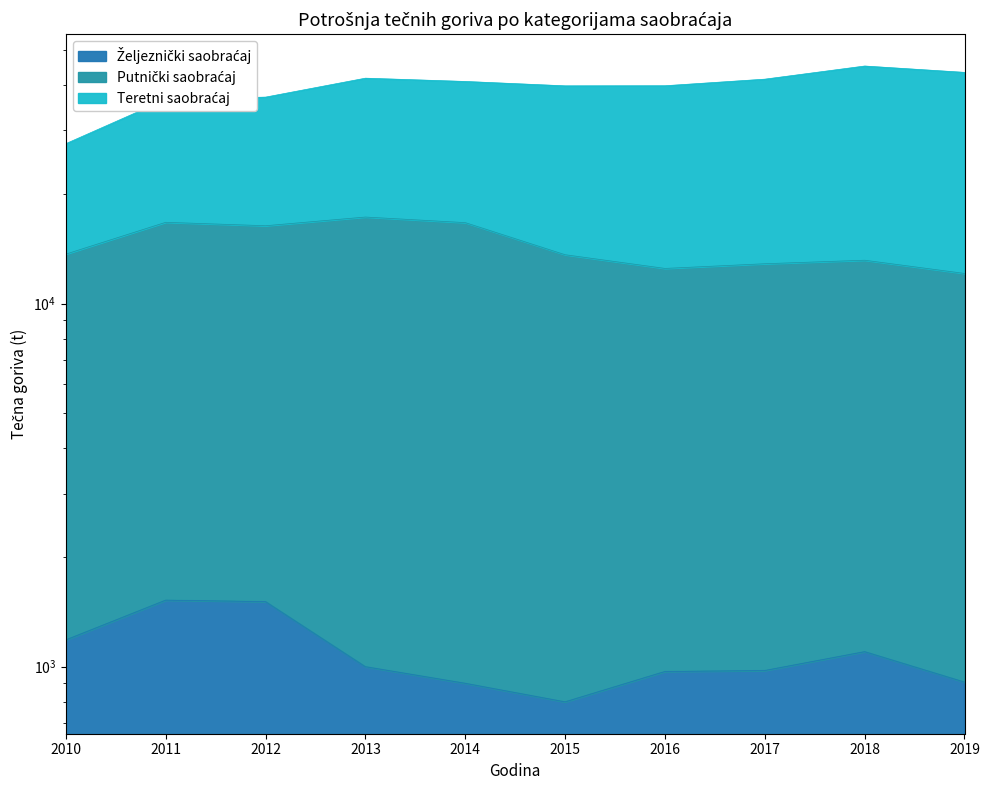

What is the smallest value displayed?

800